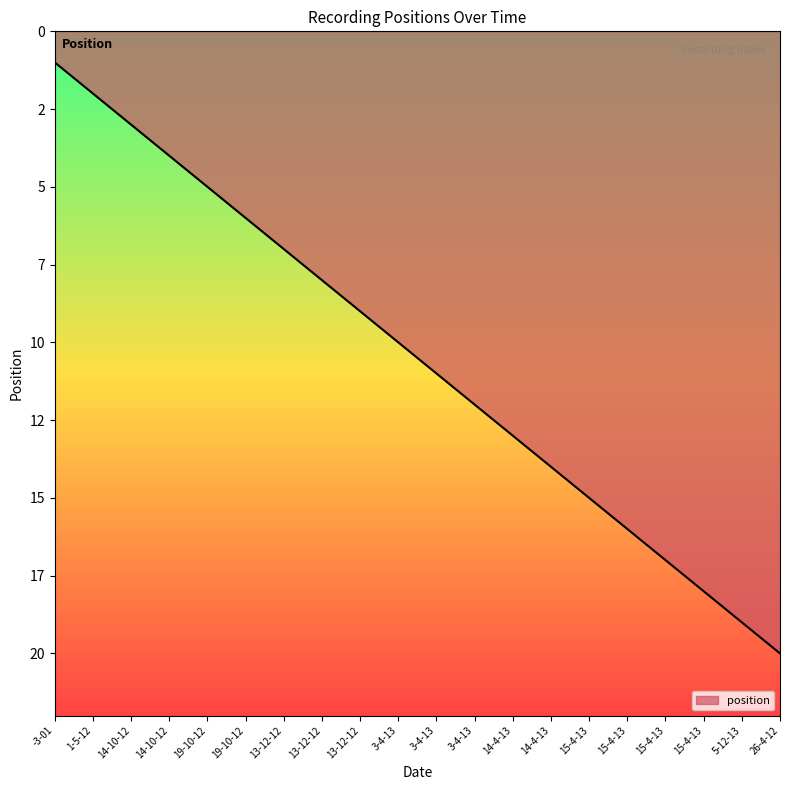

What is the greatest value displayed?

20